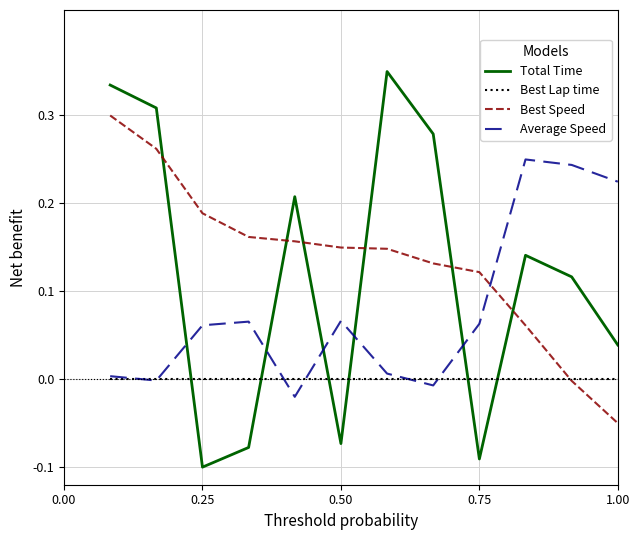

List the series in order of their peak value, lowest first.

Best Lap time, Average Speed, Best Speed, Total Time